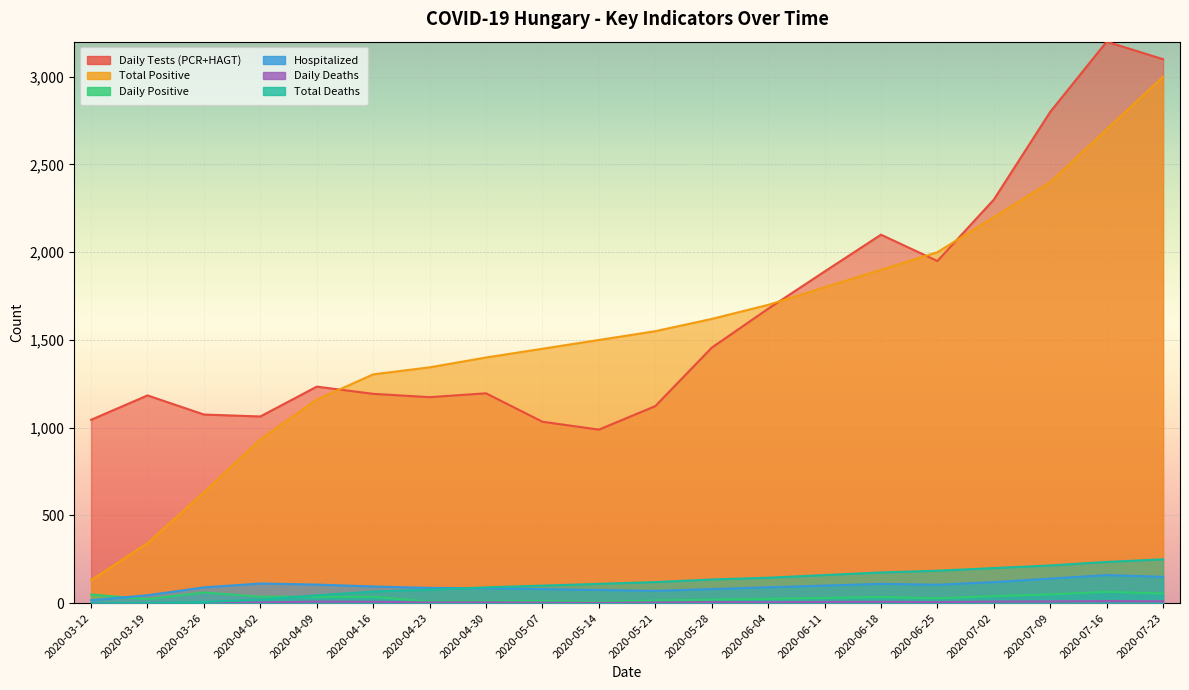

How many distinct data groups are displayed?

6